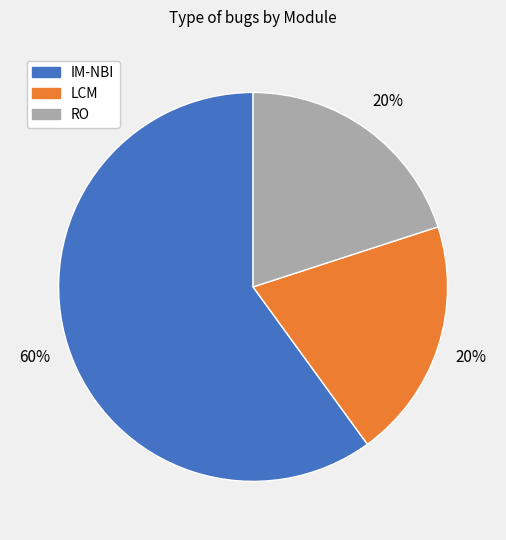

True or false: RO accounts for 33% of the total.

False